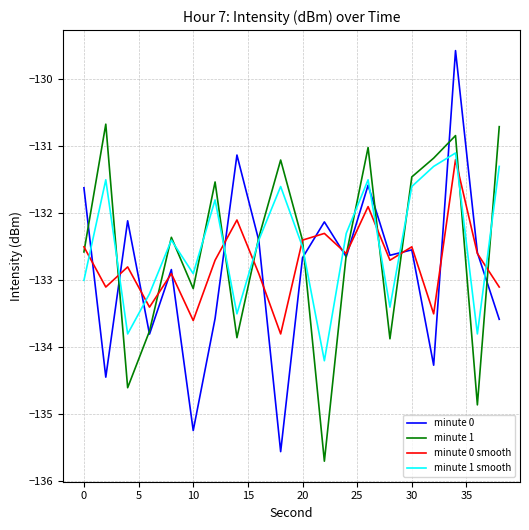

What is the maximum value shown in the chart?

-129.6